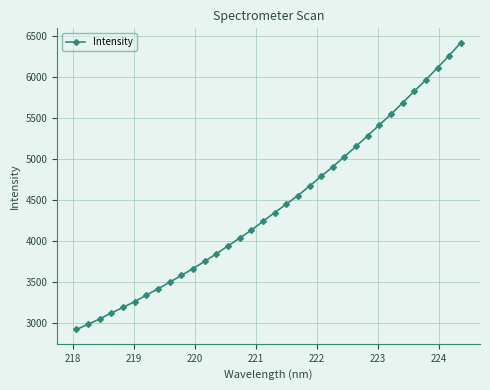

What is the average value?

4426.1